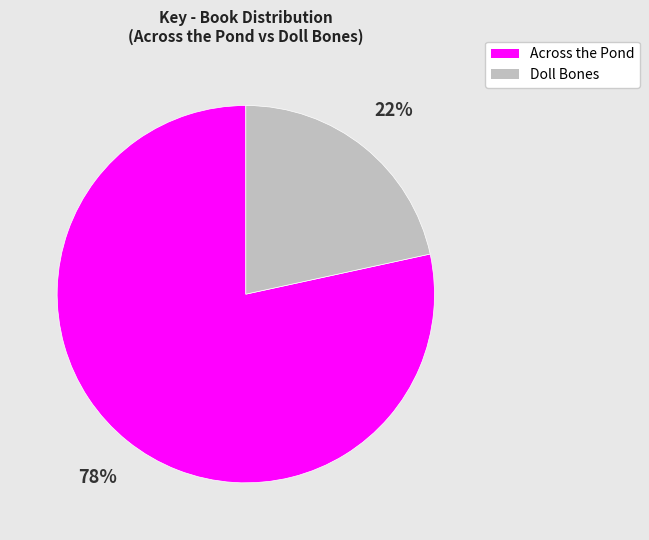

What percentage is the Doll Bones slice, to the nearest percent?

22%